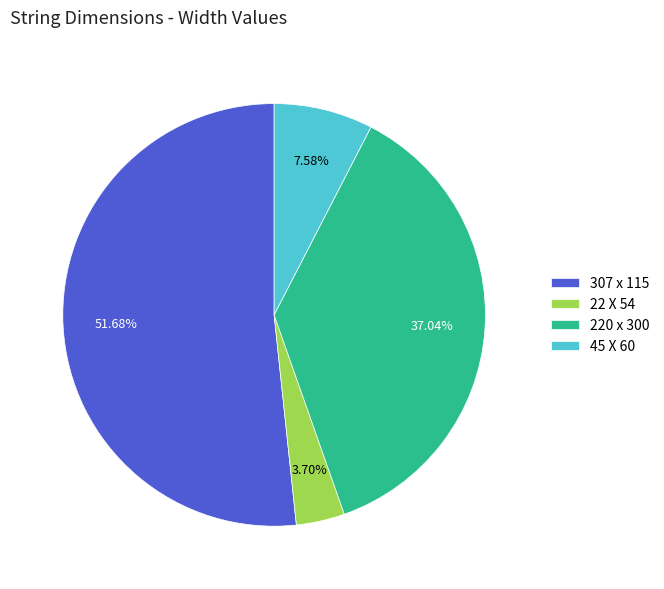

What is the smallest slice in the pie chart?

22 X 54